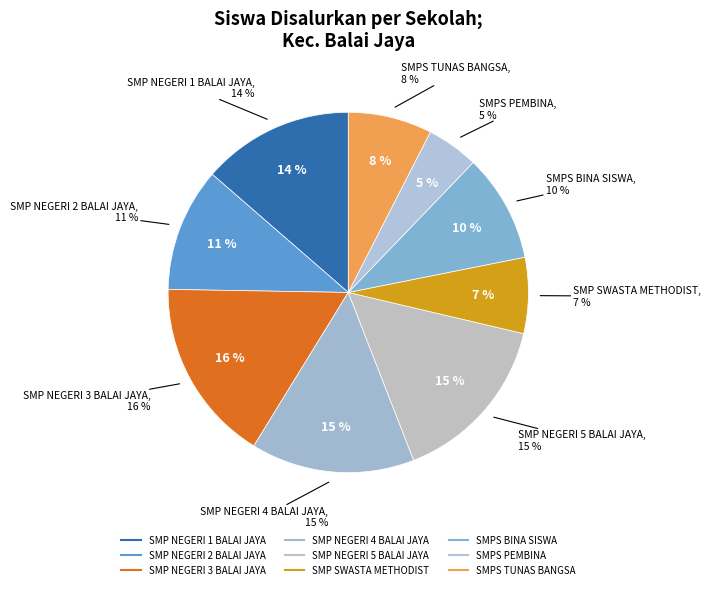

What is the smallest slice in the pie chart?

SMPS PEMBINA